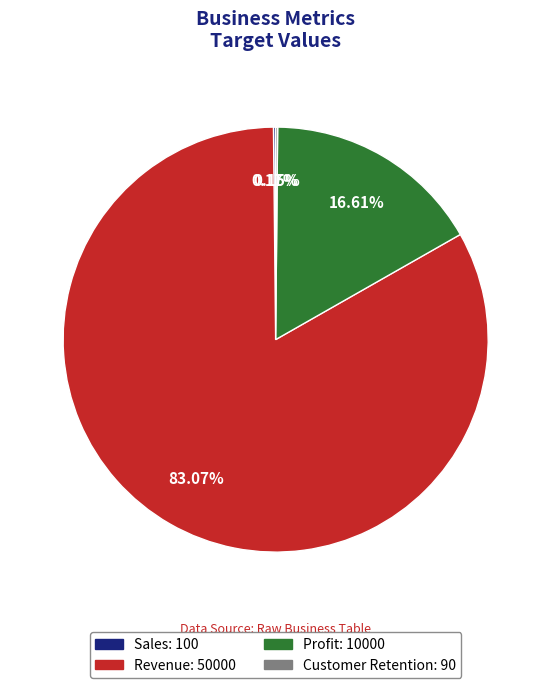

Which category has the biggest portion of the pie?

Revenue